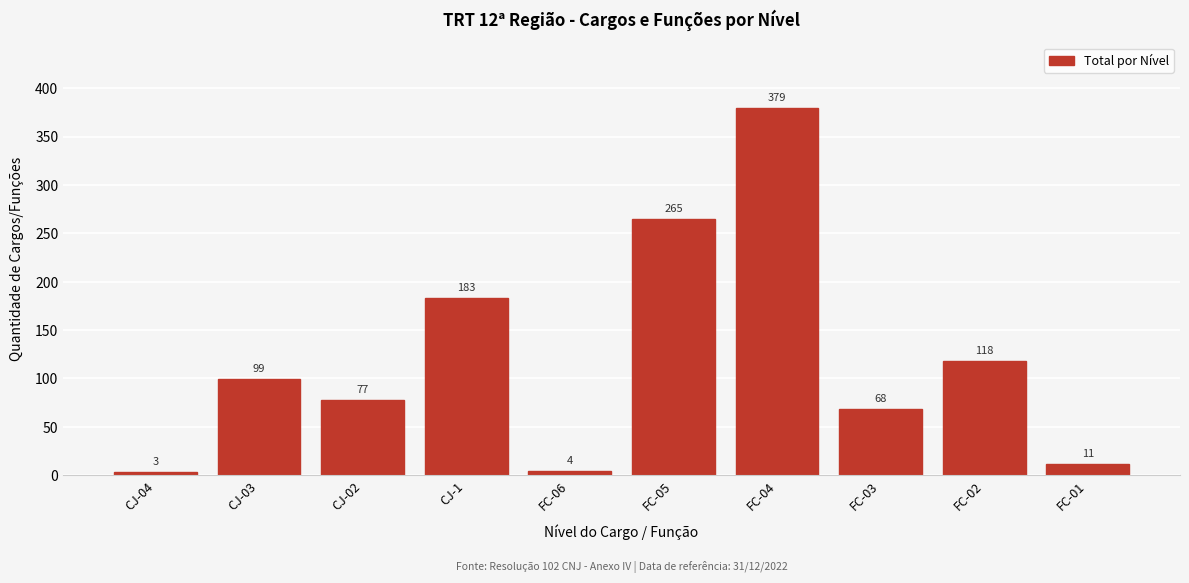

Reading left to right, transcribe all the data shown in this chart.

3	99	77	183	4	265	379	68	118	11